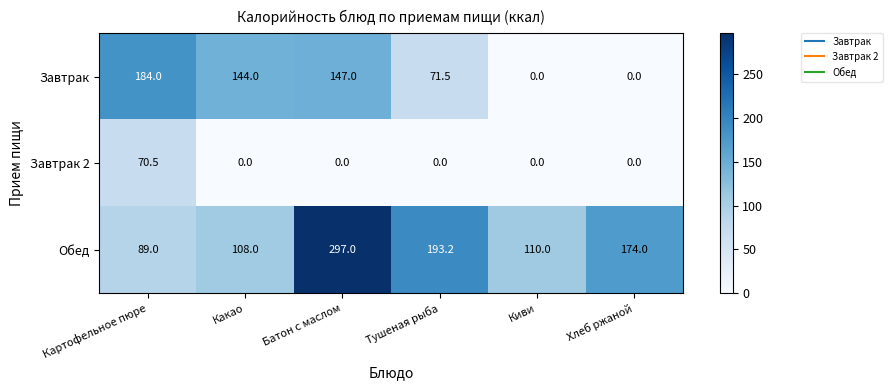

Rank the categories by Обед value from lowest to highest.

Картофельное пюре, Какао, Киви, Хлеб ржаной, Тушеная рыба, Батон с маслом